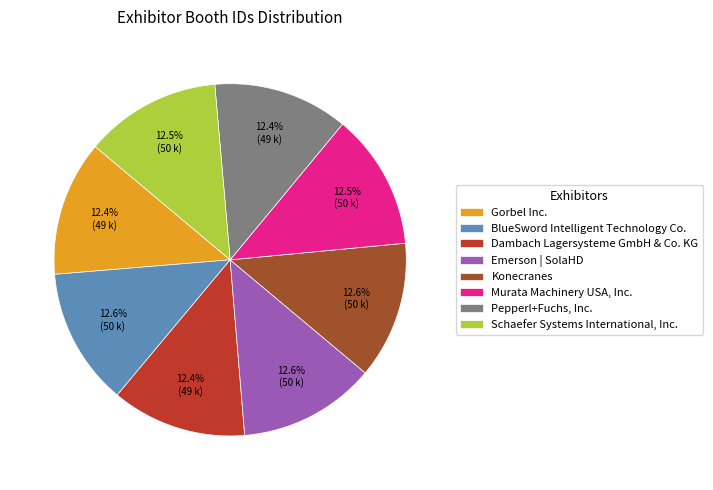

Is it true that Pepperl+Fuchs, Inc. is 12% of the pie?

True